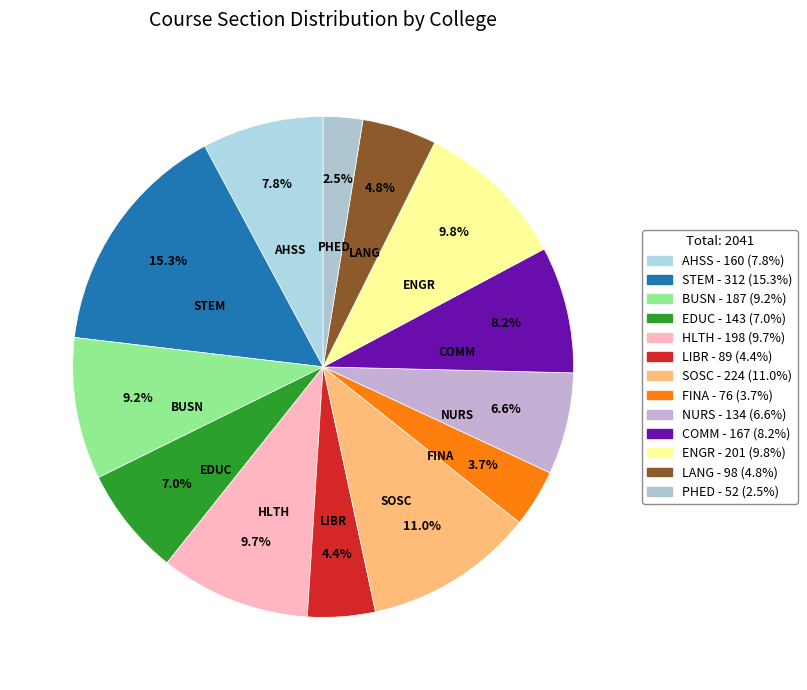

Is there any slice that represents more than half of the pie?

No